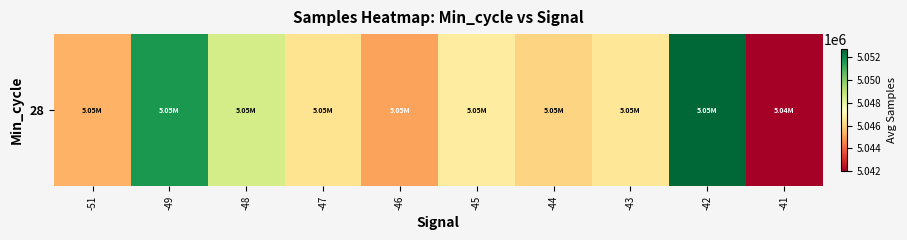

Which has a higher value, -42 or -51?

-42